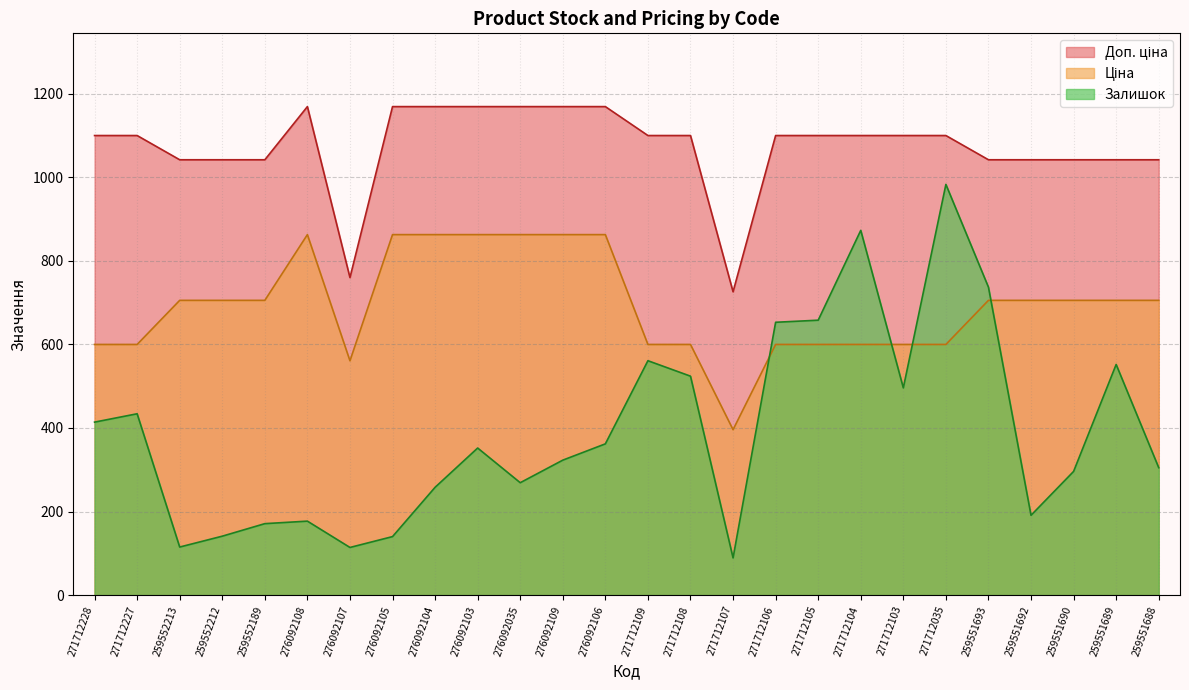

What is the minimum value for Ціна?

395.9